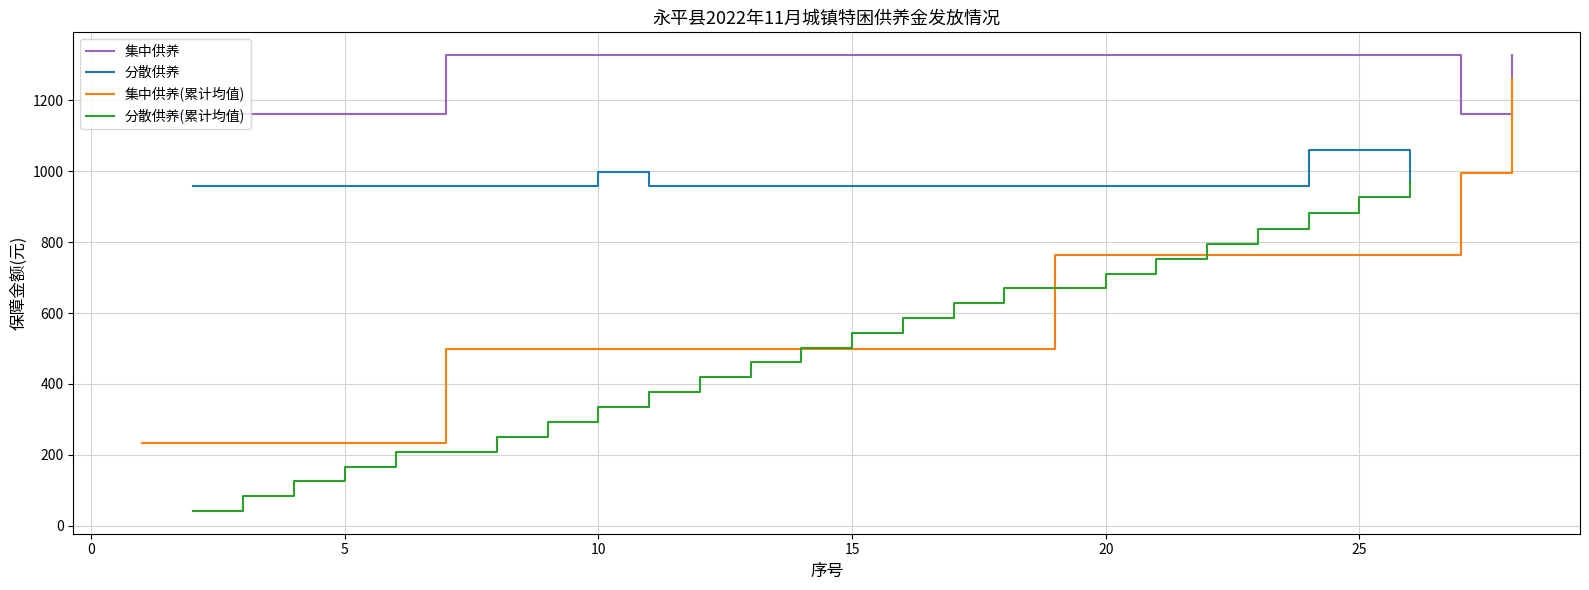

True or false: 集中供养(累计均值) and 集中供养 cross at least once.

False